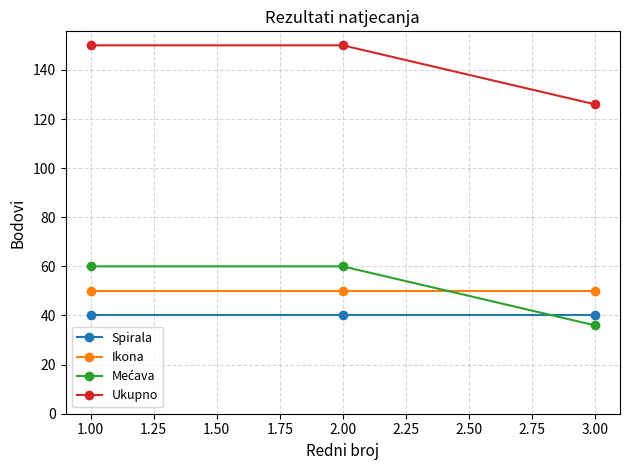

What is the total value across all series at 3.00?

252